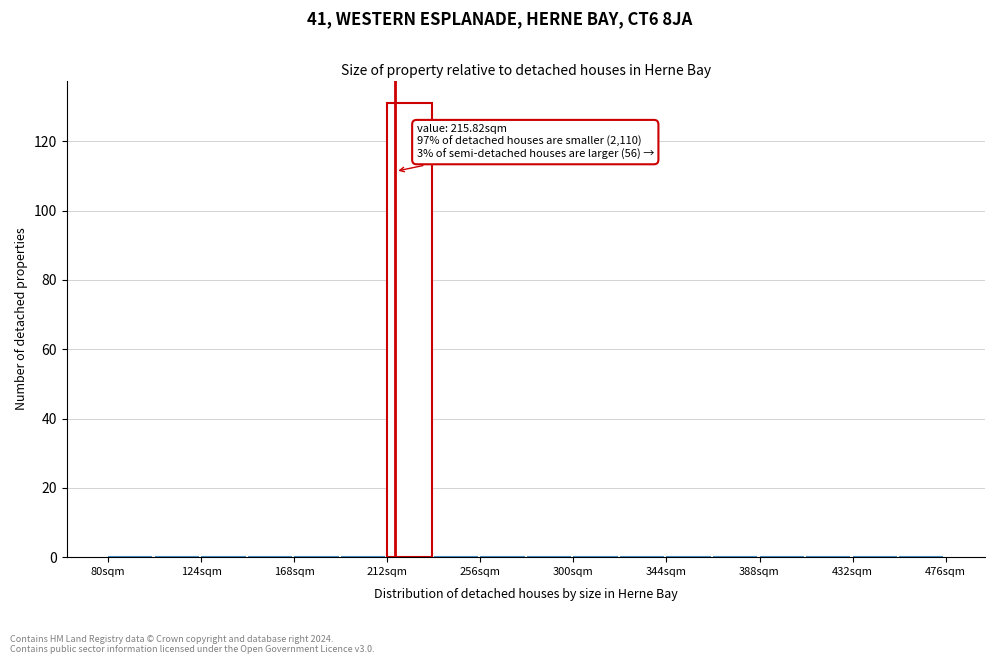

Over which range of the x-axis is the bar tallest?

212 to 234